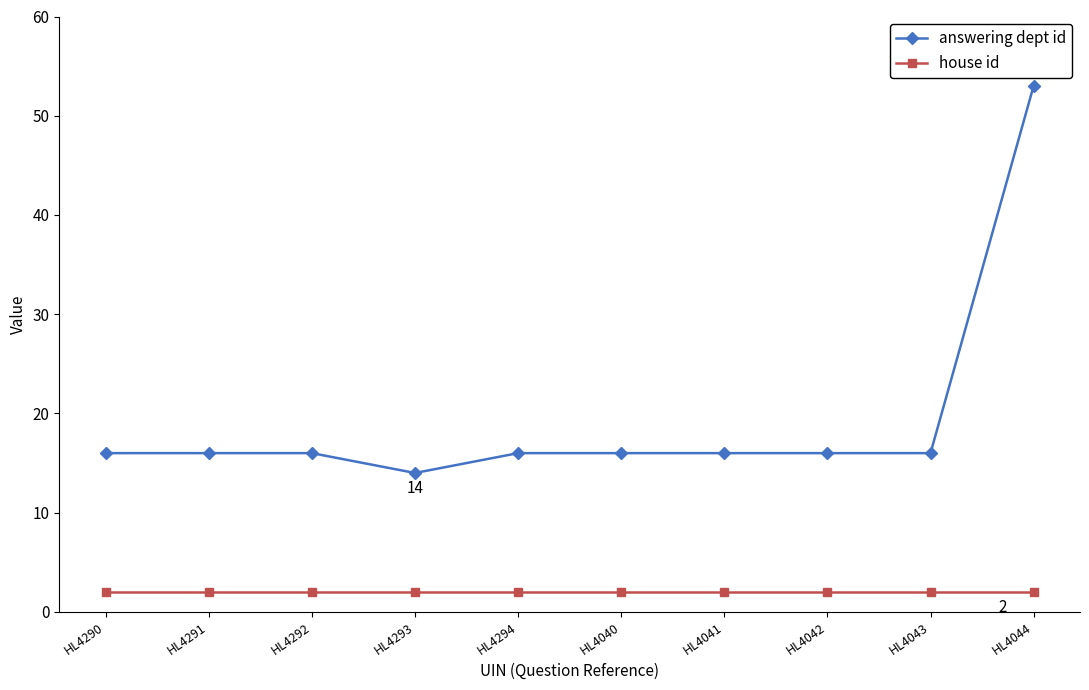

What is the sum of the house id values at HL4042 and HL4043?

4